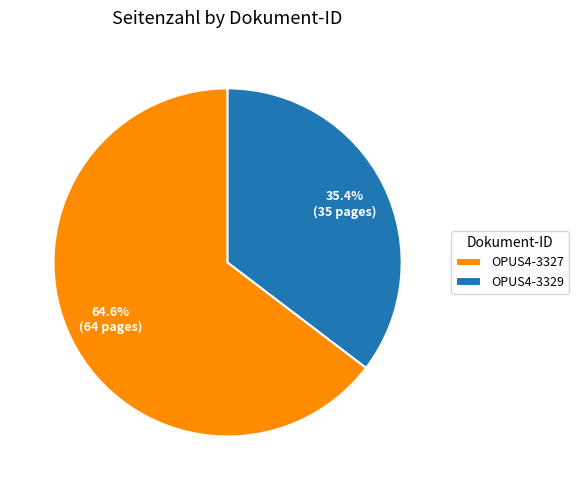

Does any single category account for the majority?

Yes